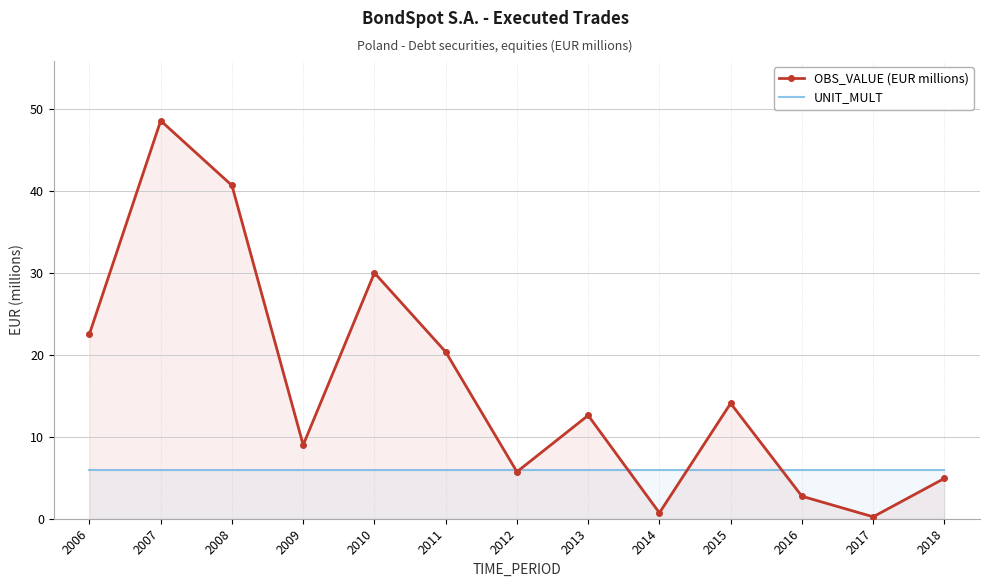

The OBS_VALUE (EUR millions) series shows 5.5 at 2013. True or false?

False